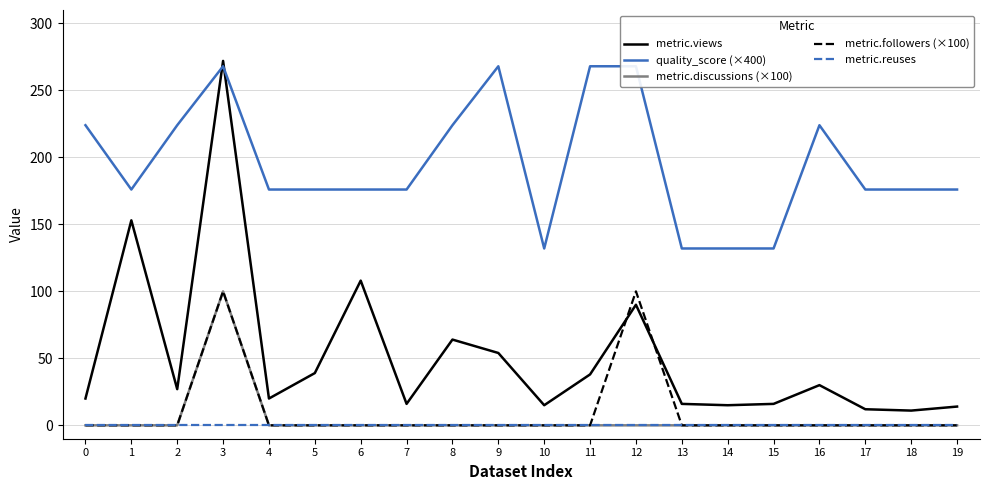

Reading left to right, transcribe all the data shown in this chart.

metric.views: 20.0	153.0	27.0	272.0	20.0	39.0	108.0	16.0	64.0	54.0	15.0	38.0	90.0	16.0	15.0	16.0	30.0	12.0	11.0	14.0
quality_score (×400): 224.0	176.0	224.0	268.0	176.0	176.0	176.0	176.0	224.0	268.0	132.0	268.0	268.0	132.0	132.0	132.0	224.0	176.0	176.0	176.0
metric.discussions (×100): 0.0	0.0	0.0	100.0	0.0	0.0	0.0	0.0	0.0	0.0	0.0	0.0	0.0	0.0	0.0	0.0	0.0	0.0	0.0	0.0
metric.followers (×100): 0.0	0.0	0.0	100.0	0.0	0.0	0.0	0.0	0.0	0.0	0.0	0.0	100.0	0.0	0.0	0.0	0.0	0.0	0.0	0.0
metric.reuses: 0.0	0.0	0.0	0.0	0.0	0.0	0.0	0.0	0.0	0.0	0.0	0.0	0.0	0.0	0.0	0.0	0.0	0.0	0.0	0.0